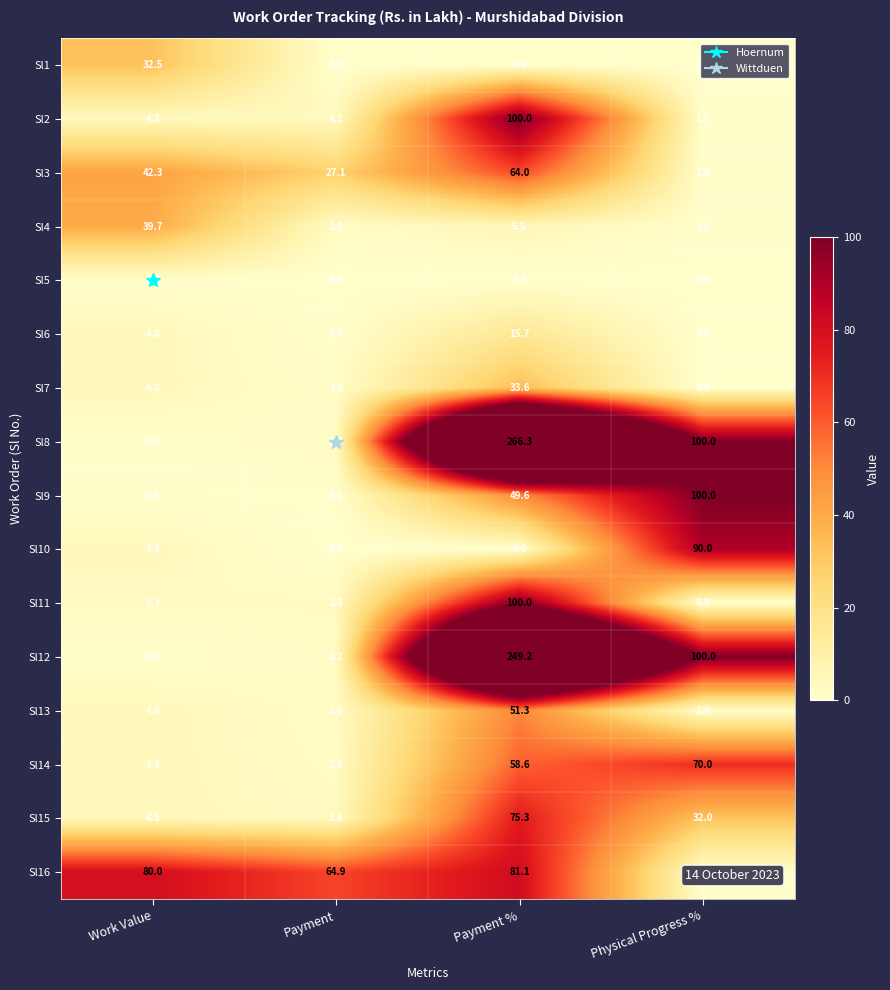

The value of Sl6 at Payment % is 15.7. True or false?

True